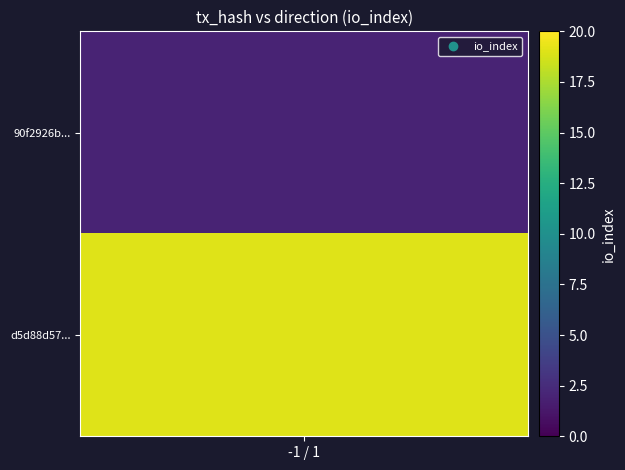

Reading left to right, extract all data points from this chart.

90f2926b6b34fe8785ad3225f286a2808430610: -1	2
d5d88d57a98bd545440c18c9889e56a9319dc51: 1	19